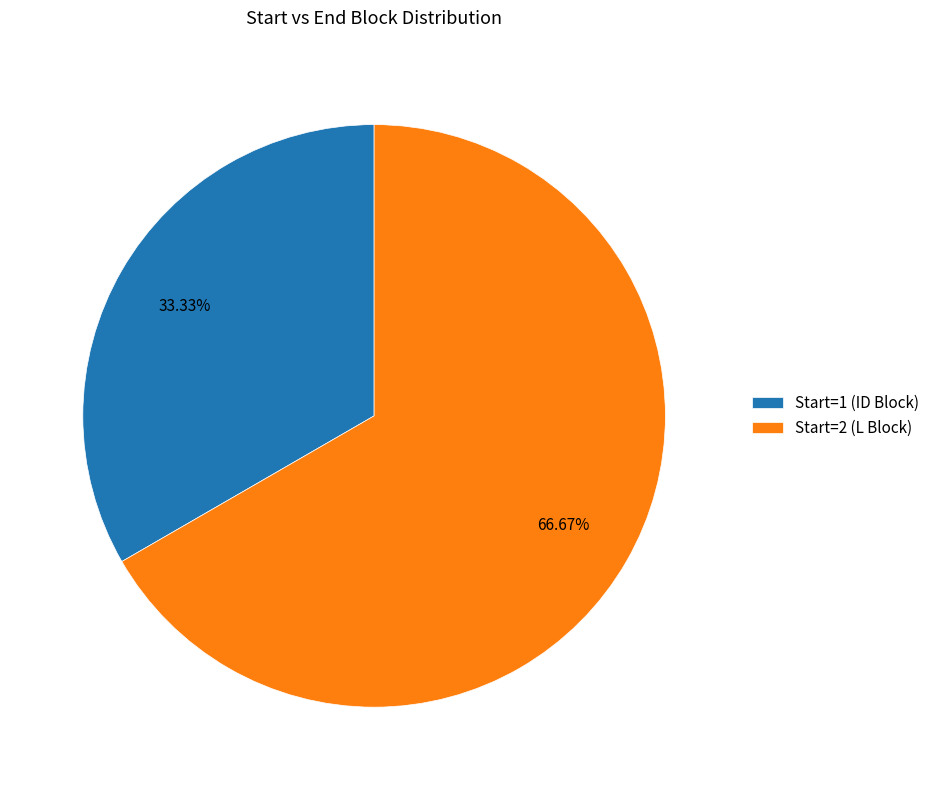

Rank the categories by value from lowest to highest.

Start=1 (ID Block), Start=2 (L Block)